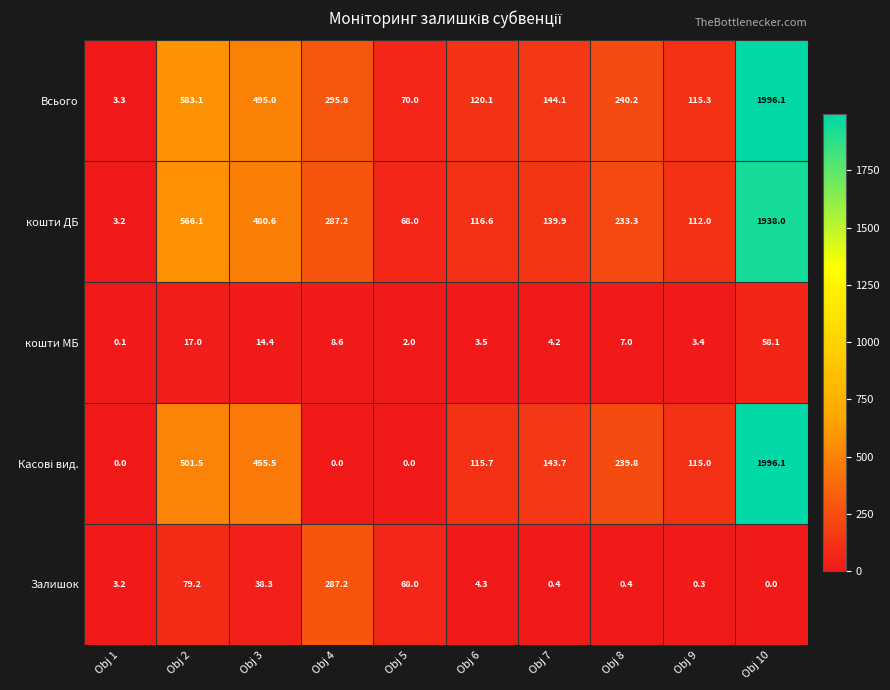

What is the difference between the highest and lowest values at Obj 8?

239.8